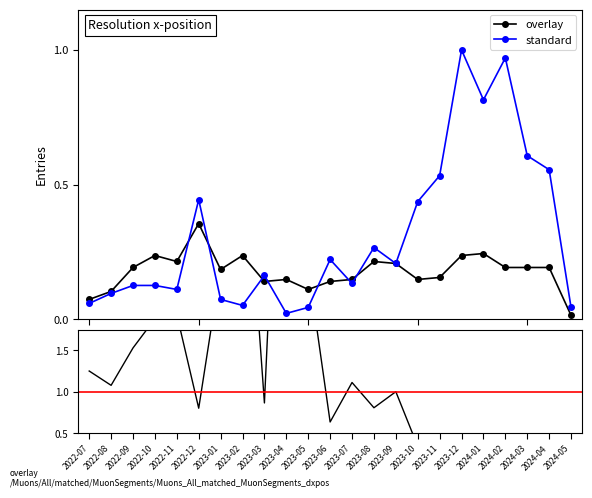

What is the difference between the monthly_visit values at 2024-05 and 2024-02?

0.2